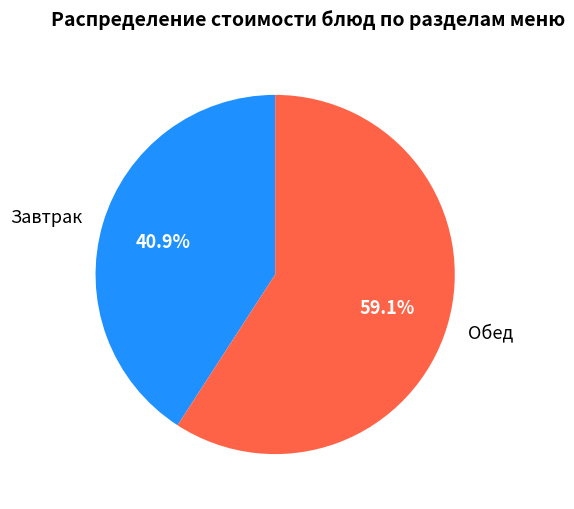

Rank the categories by value from lowest to highest.

Завтрак, Обед